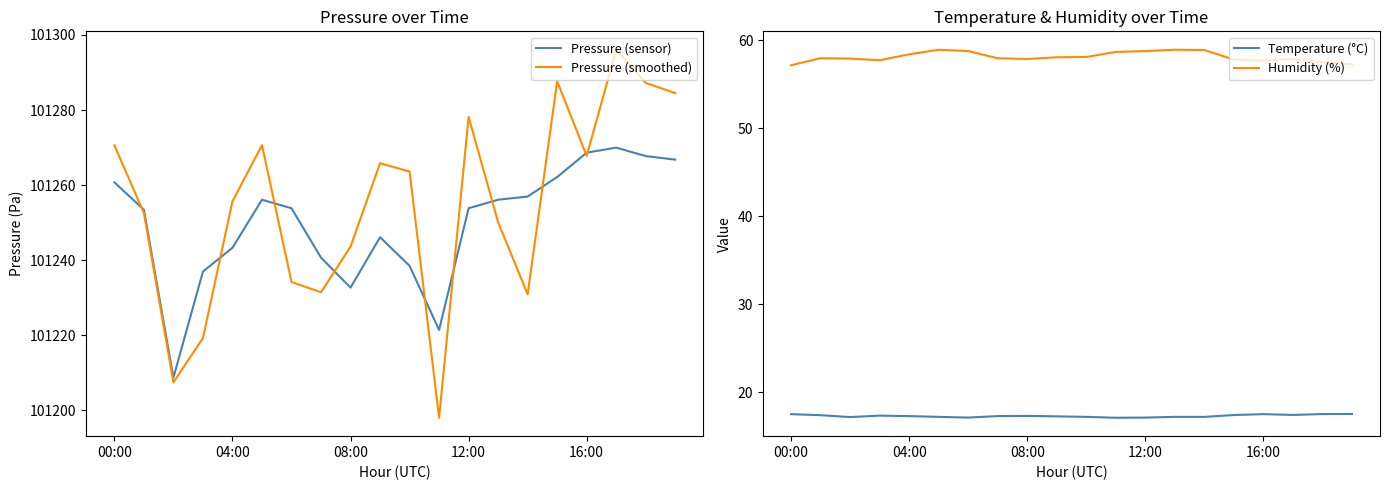

Which series has the largest range (max minus min)?

Pressure (smoothed)